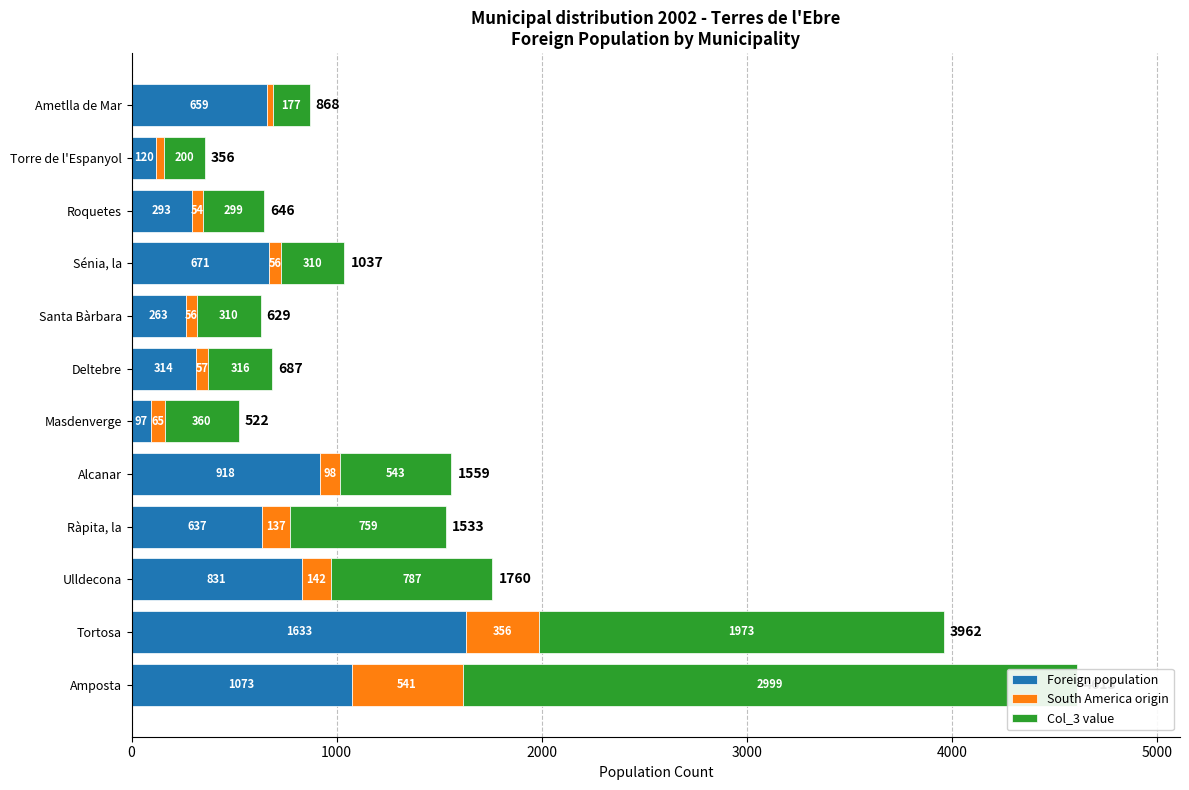

Rank the series by their maximum value, from highest to lowest.

Col_3 value, Foreign population, South America origin